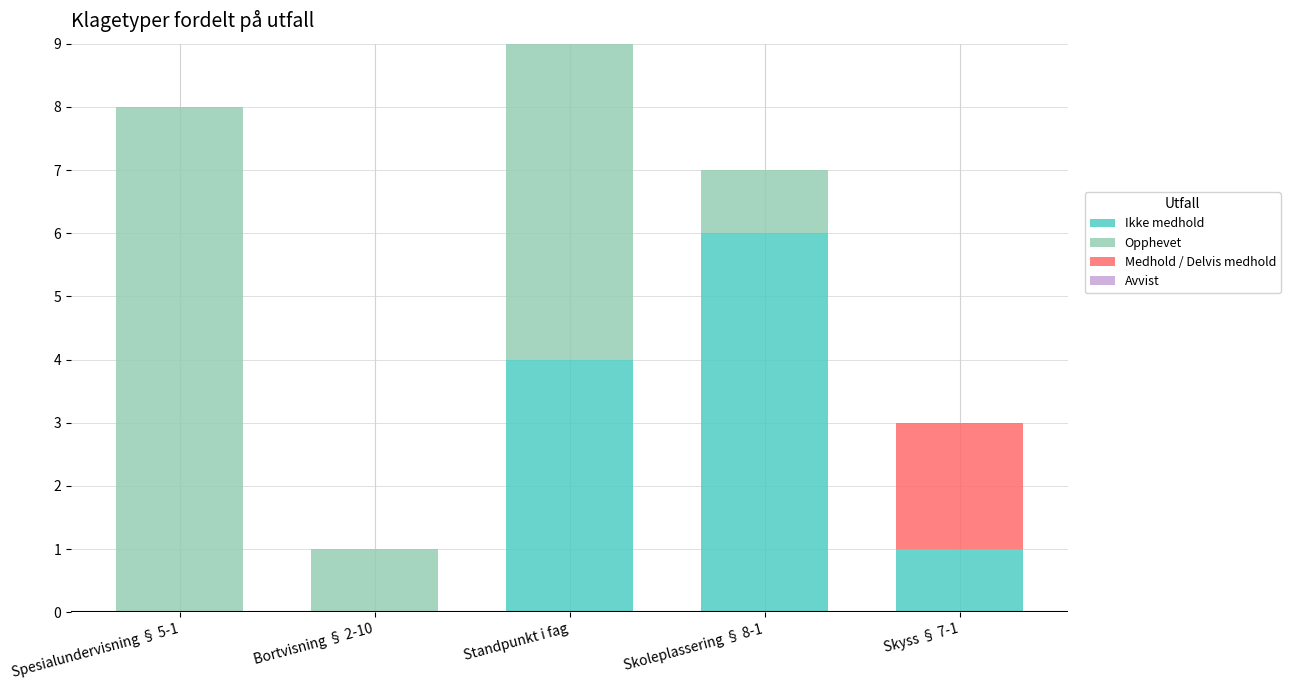

At which category is the sum across all series the highest?

Standpunkt i fag